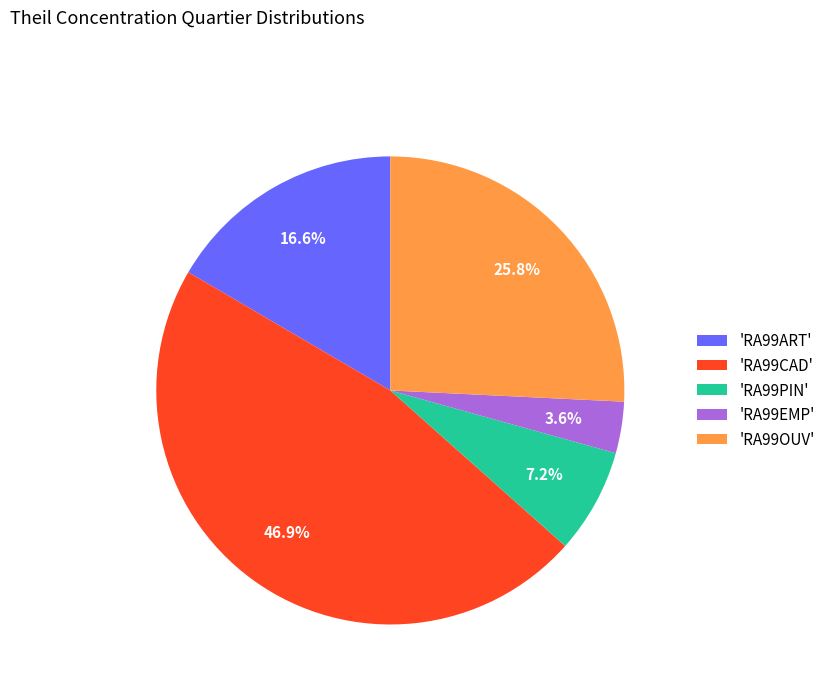

Between 'RA99OUV' and 'RA99ART', which is larger?

'RA99OUV'